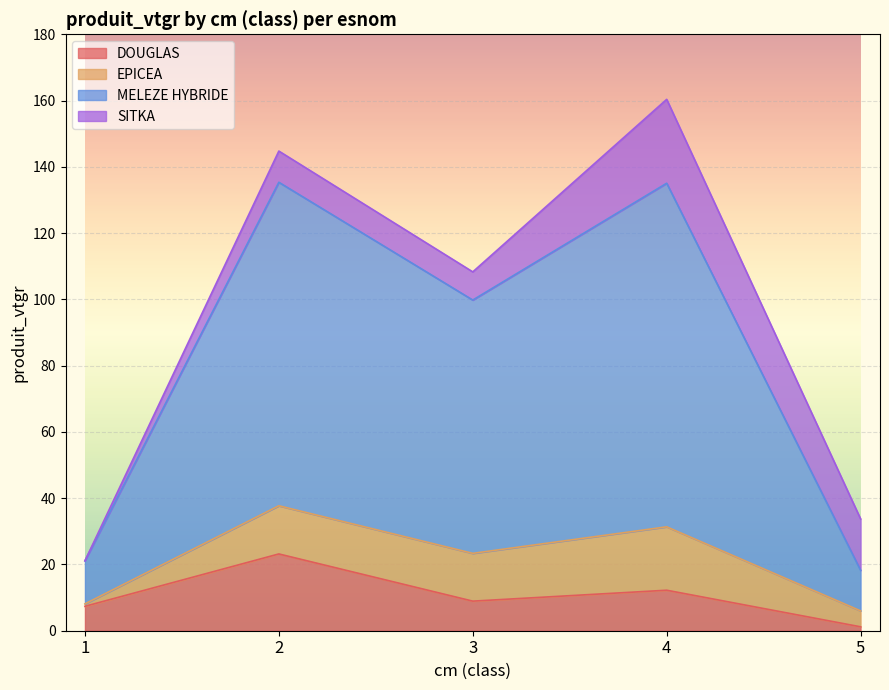

What is the maximum value for DOUGLAS?

23.2